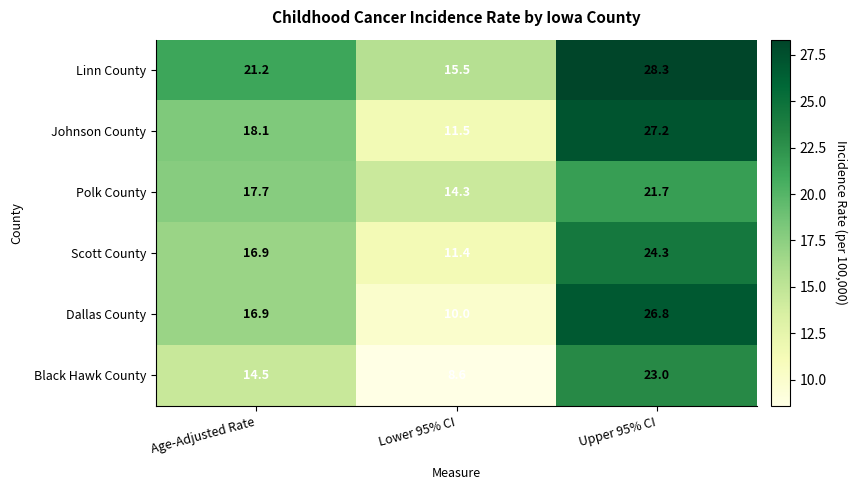

At how many categories does at least one series exceed 26?

1